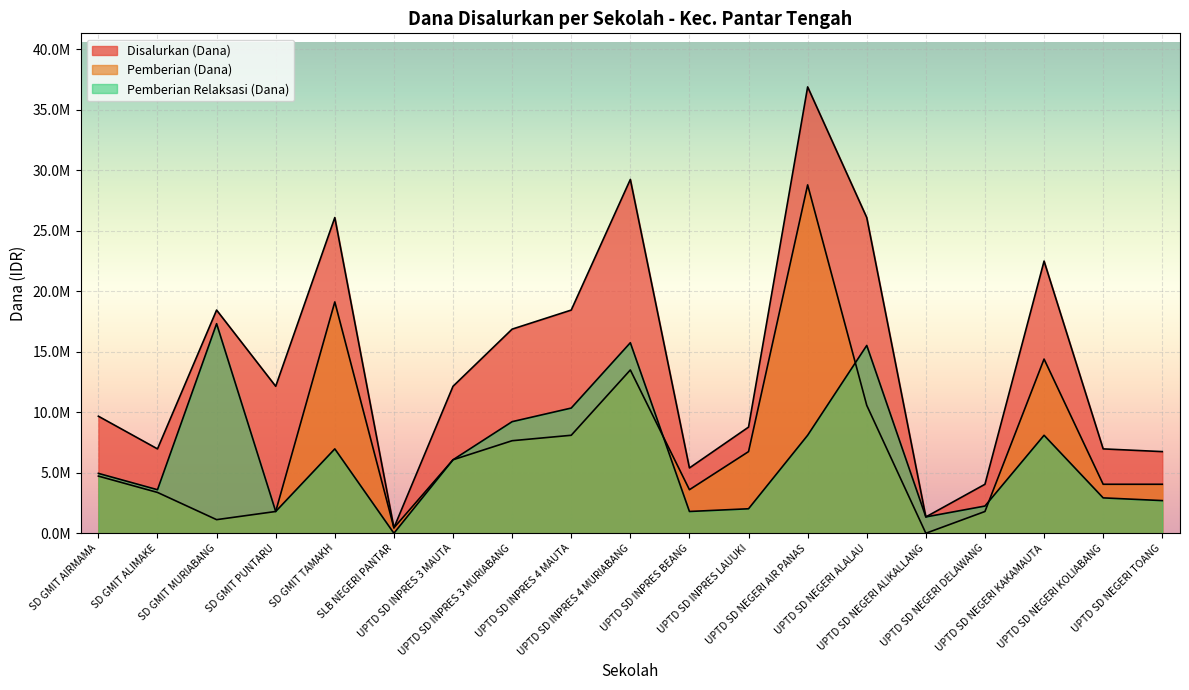

At which category is the sum across all series the highest?

UPTD SD NEGERI AIR PANAS